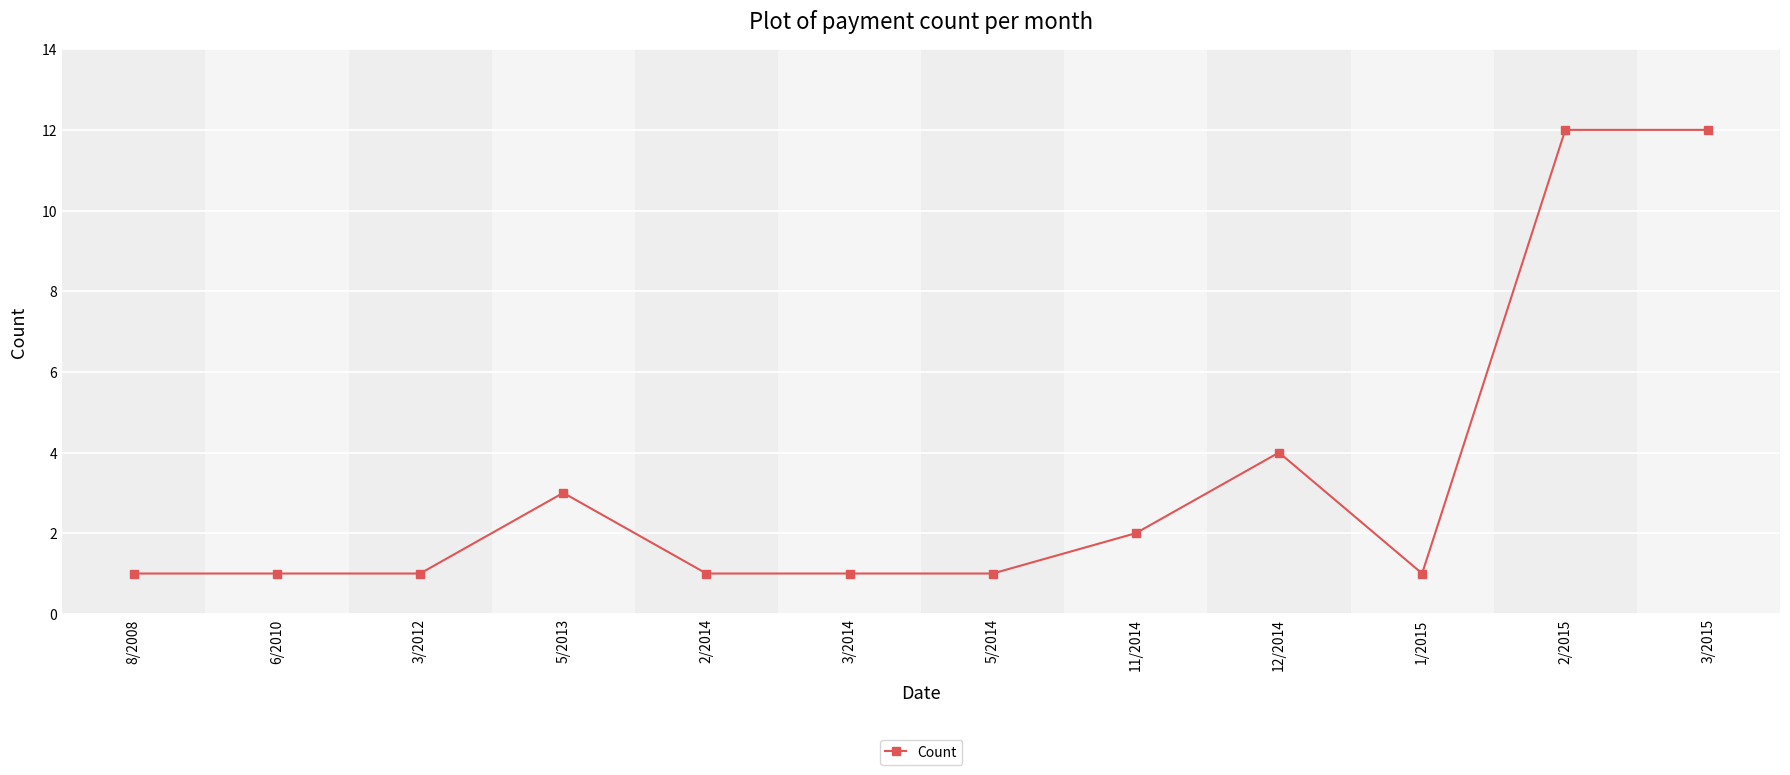

How many data points does each series have?

12